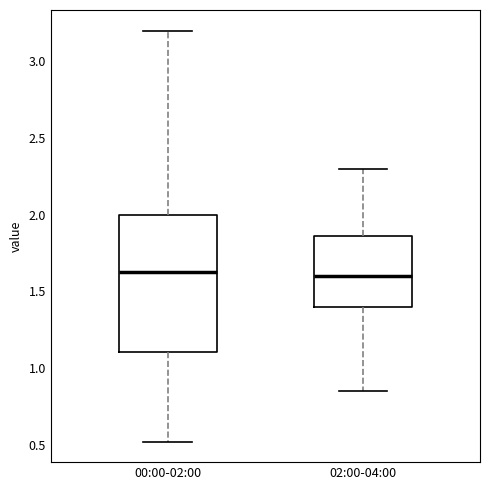

Reading left to right, transcribe this box plot: for each box, give where its median line is, the range the box spans, and where its two whiskers end, as read against the y-axis. The values are not printed on the chart, so give them approximately, as read against the axis.

00:00-02:00: median 1.65, box 1.10 to 2.00, whiskers 0.50 to 3.20
02:00-04:00: median 1.60, box 1.40 to 1.85, whiskers 0.85 to 2.30